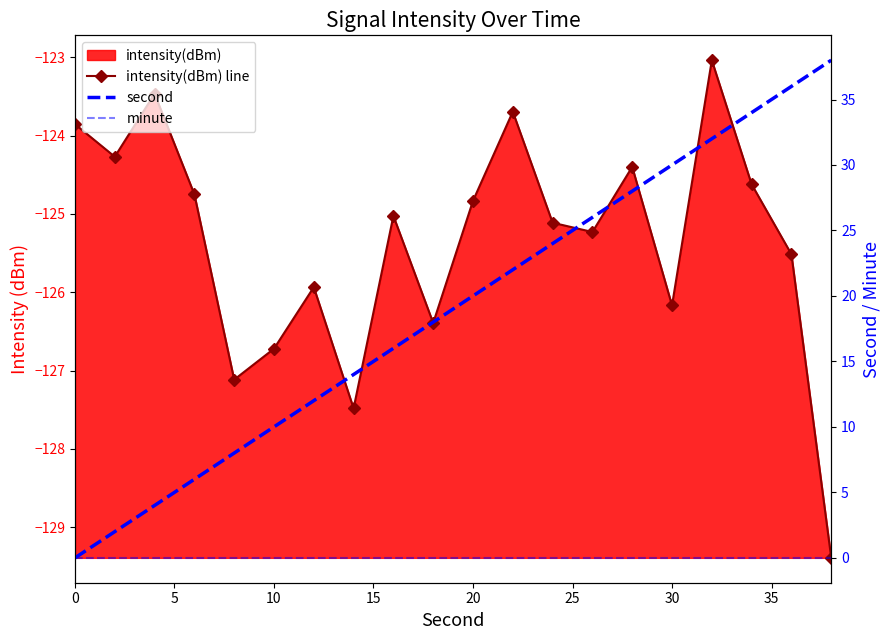

True or false: intensity(dBm) line and minute cross at least once.

False